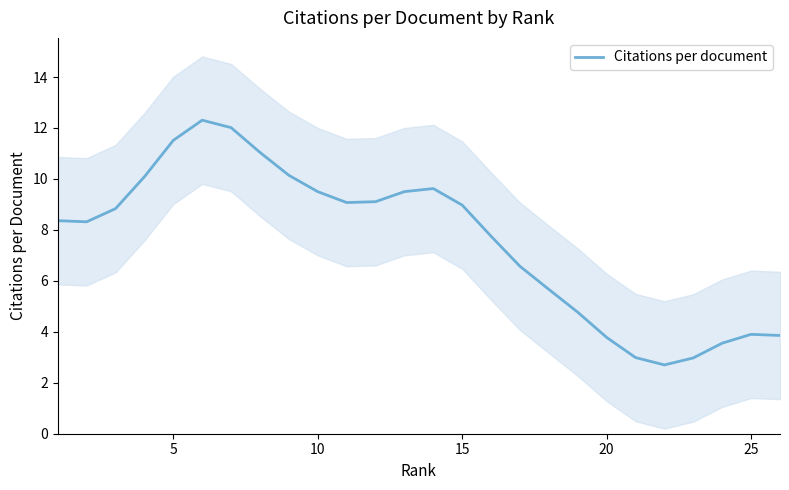

True or false: the data has more than 1 interior local peaks.

True